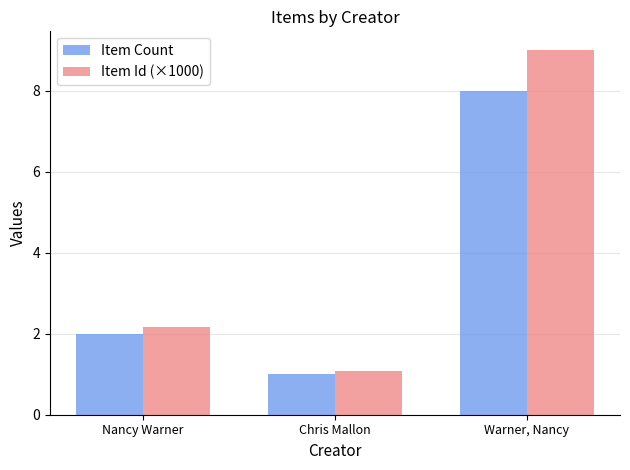

Which series has the largest range (max minus min)?

Item Id (×1000)